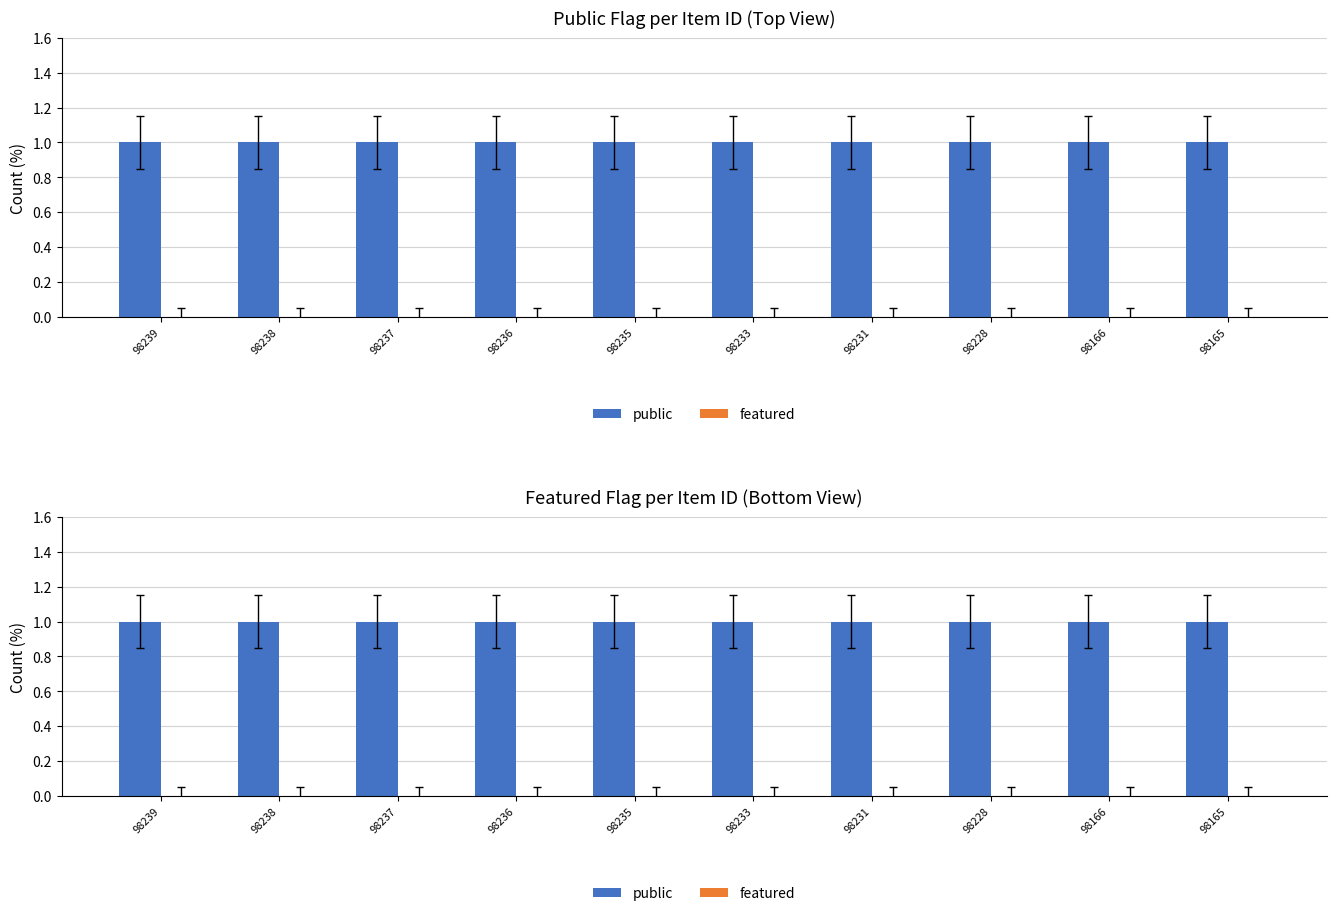

Which series changed the most between 98231 and 98166?

public